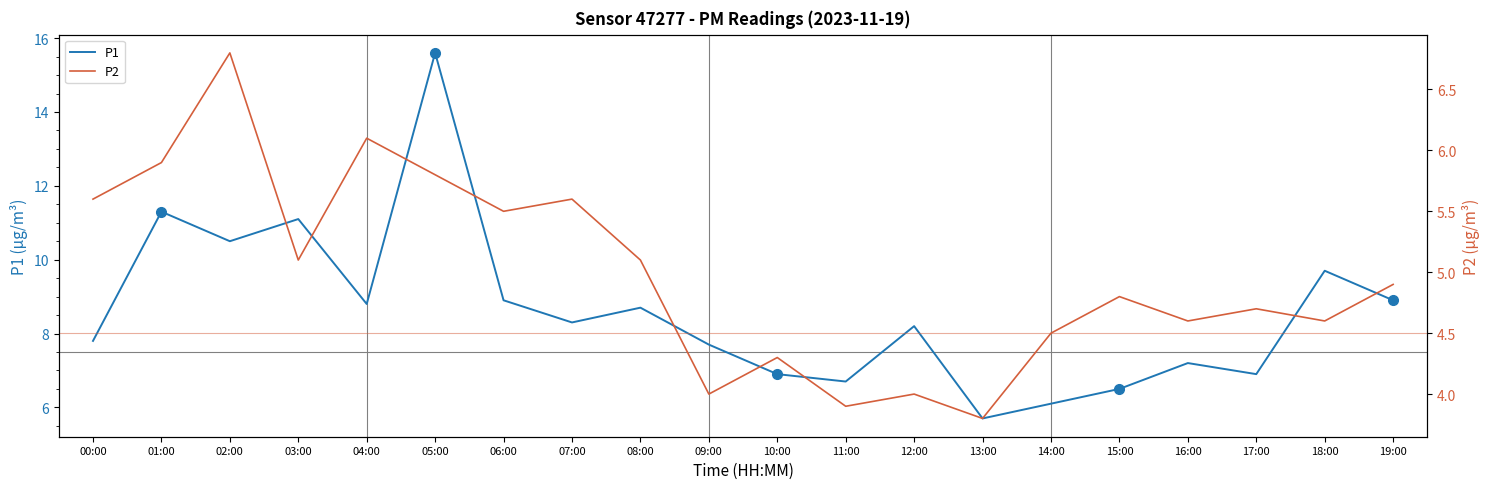

Which series changed the most between 09:00 and 13:00?

P1